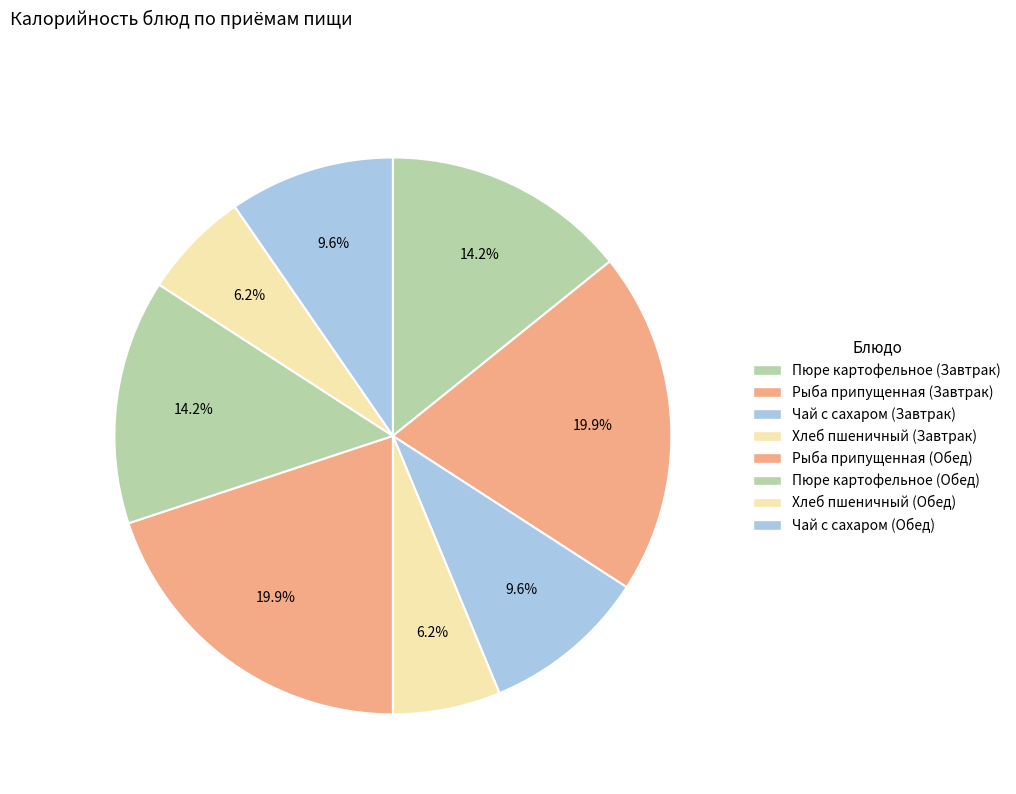

To the nearest percent, what is the average slice percentage?

12%